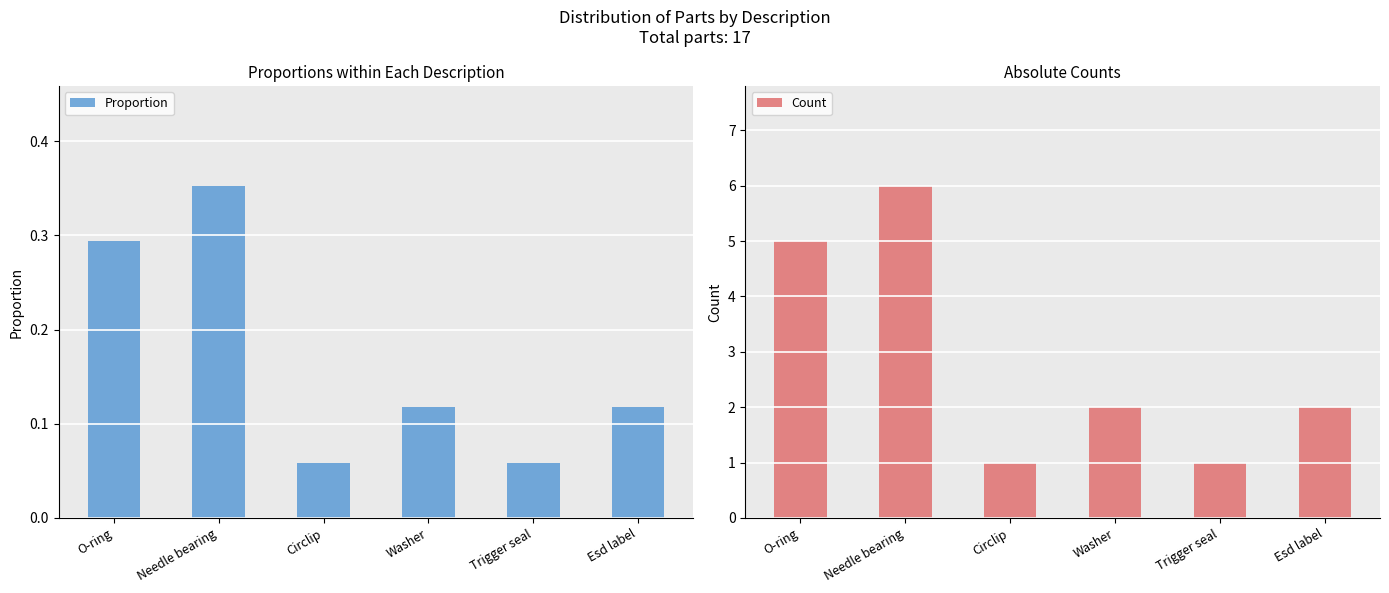

Is it true that Proportion equals 0.1 at Esd label?

True